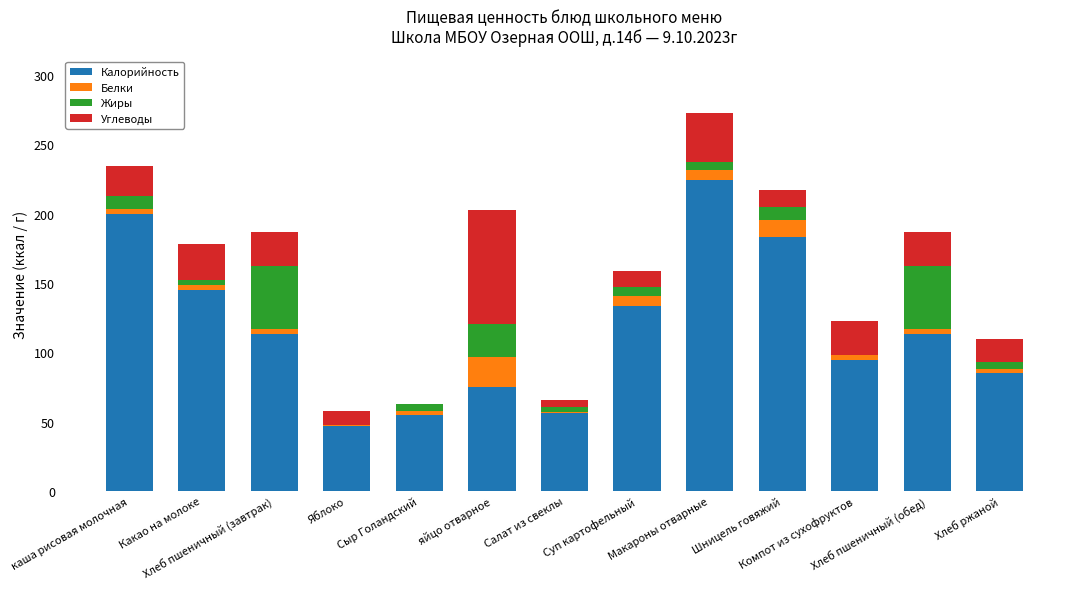

What are all the series names shown in the legend?

Калорийность, Белки, Жиры, Углеводы